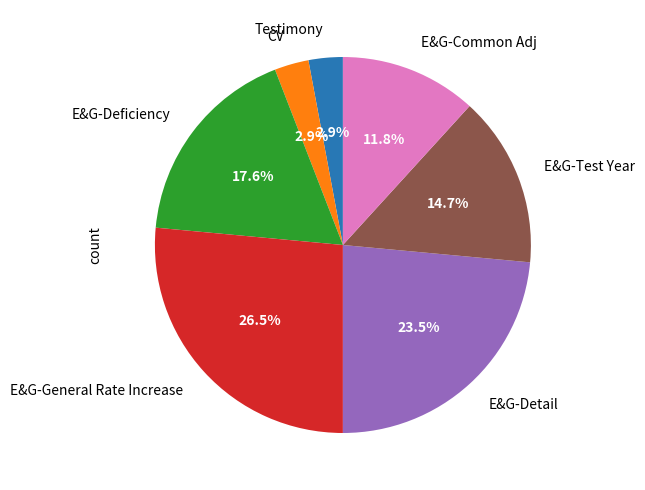

To the nearest percent, what portion does Testimony represent?

3%